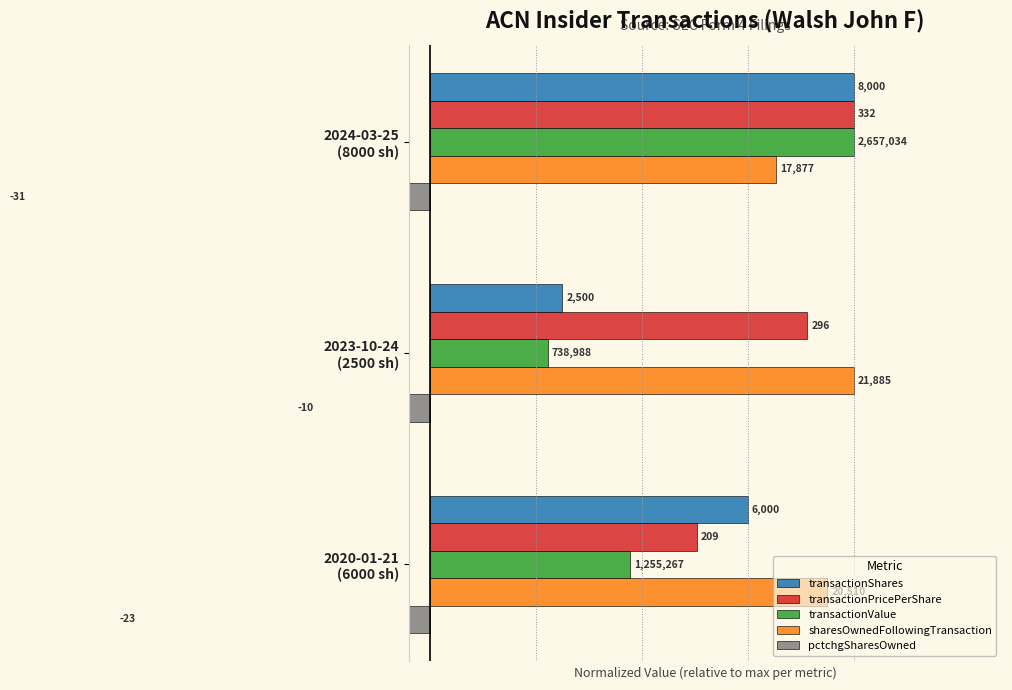

How many bars are there in each group?

5